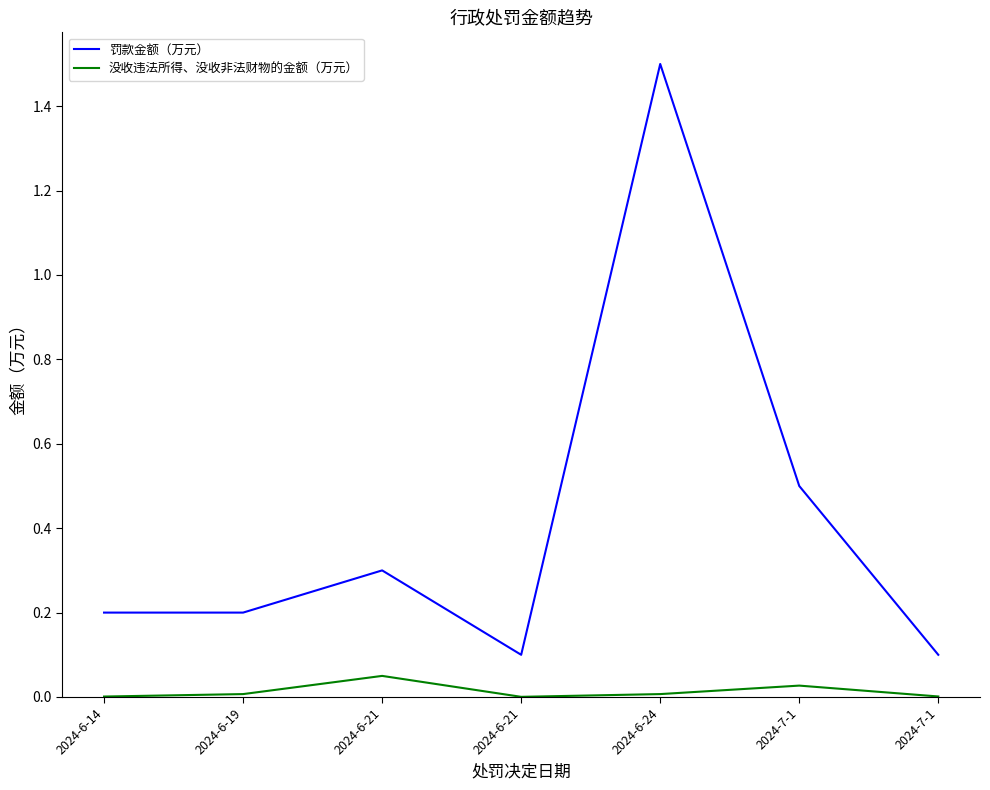

What is the lowest value of the 罚款金额（万元） series?

0.1